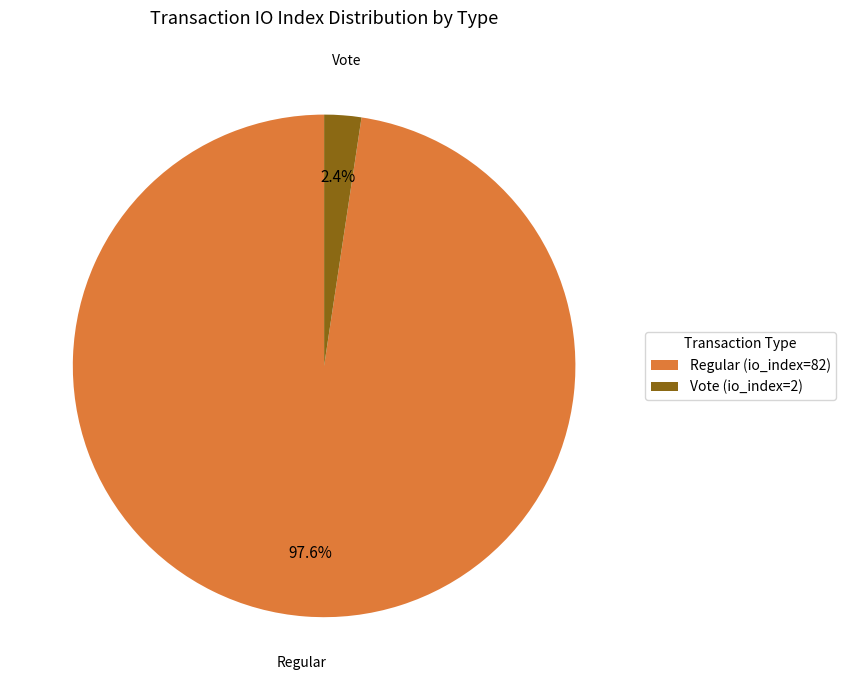

Which category has the biggest portion of the pie?

Regular (io_index=82)